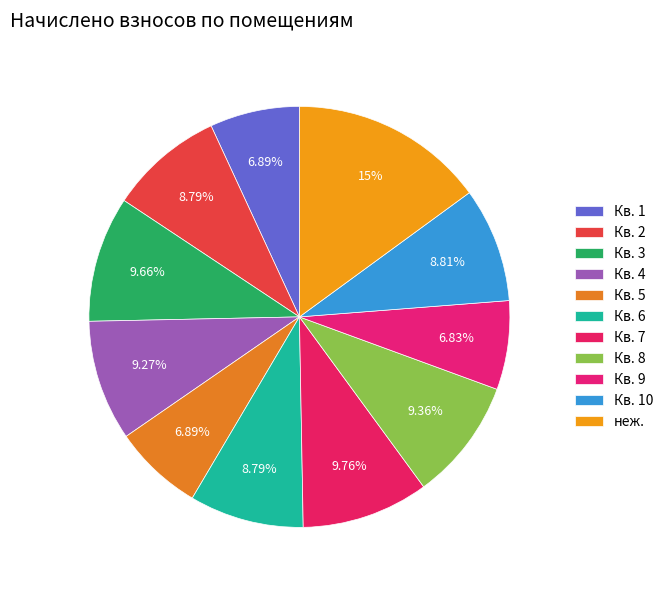

How many segments does this pie chart have?

11